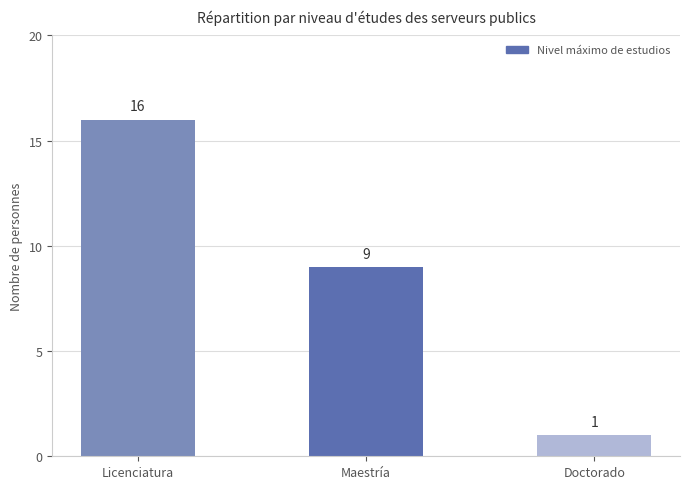

What is the sum of all values?

26